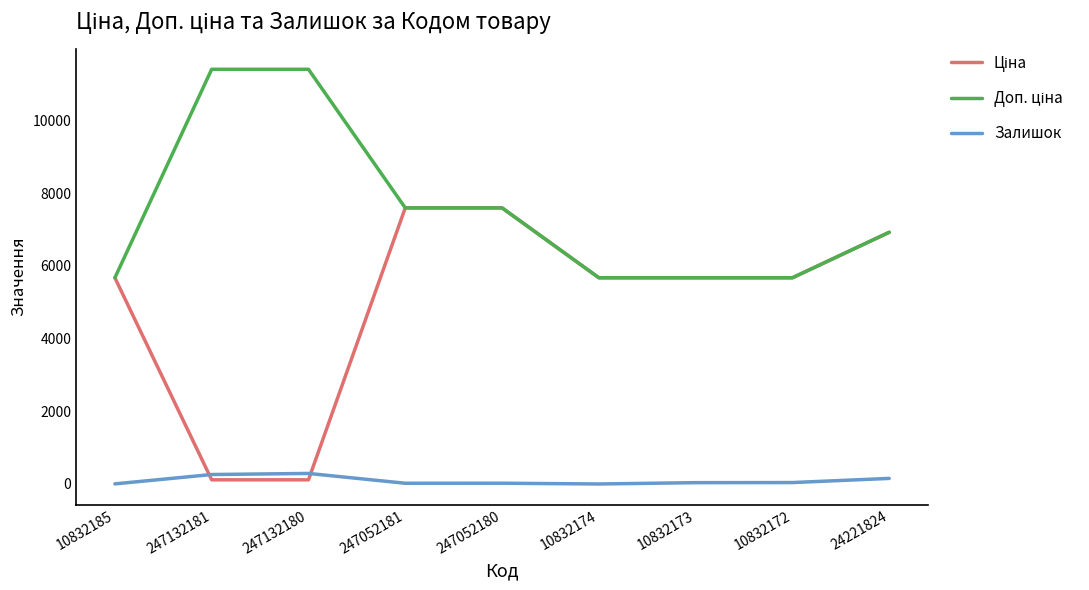

True or false: Залишок has a value of 260.0 at 247132181.

True